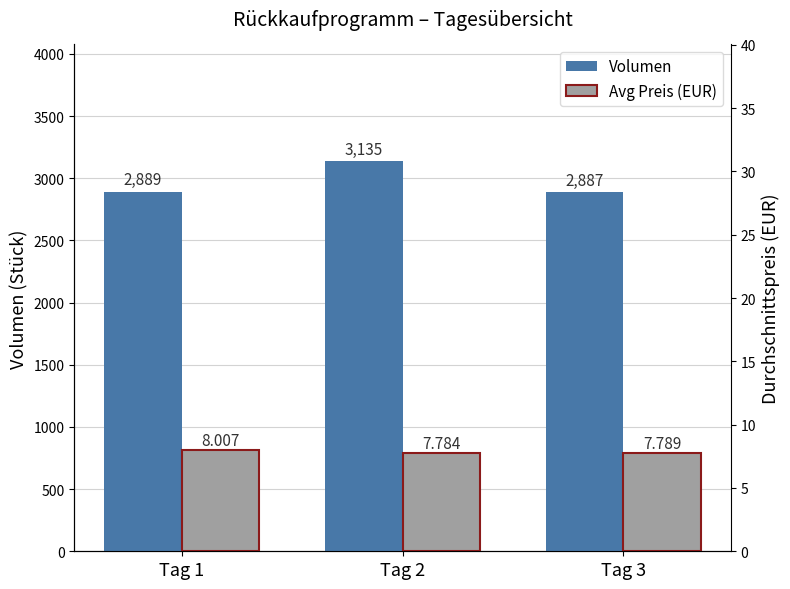

What is the average value of the Avg Preis (EUR) series?

7.9